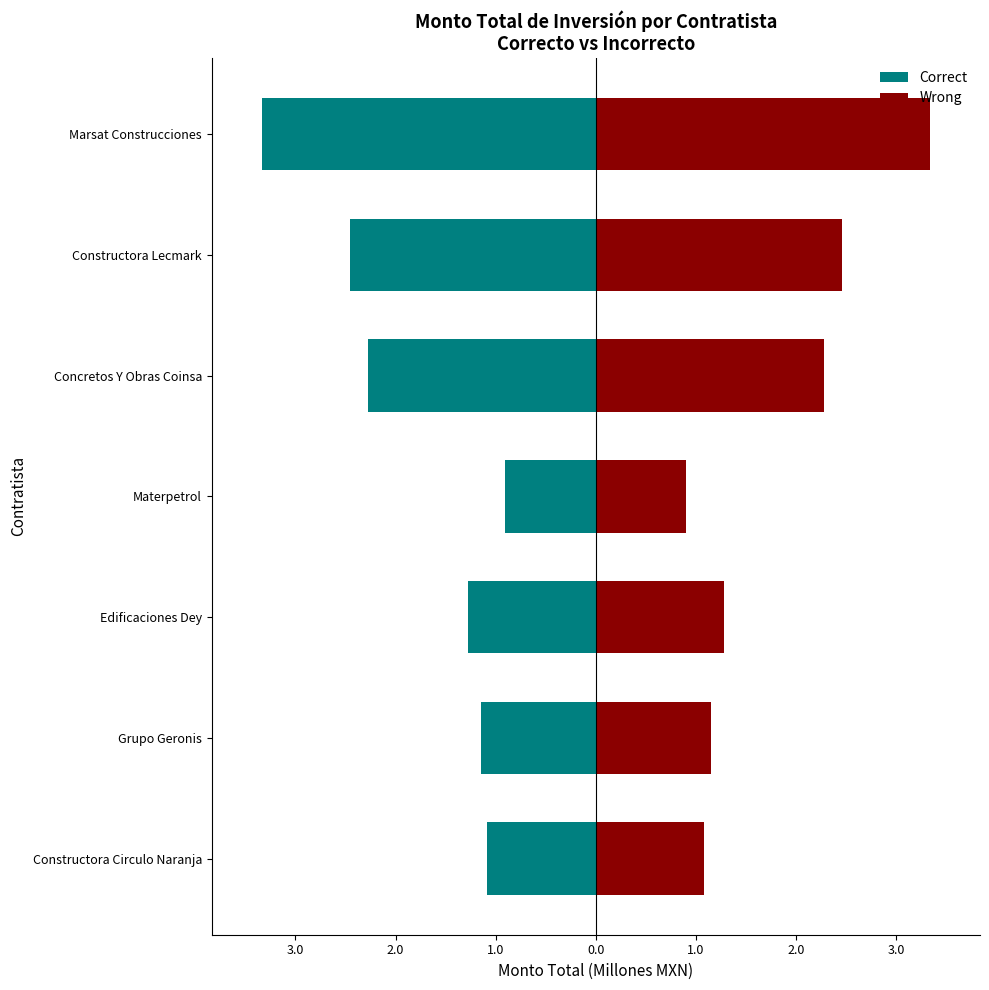

What is the difference between the second highest and minimum values in the Correct series?

2.3